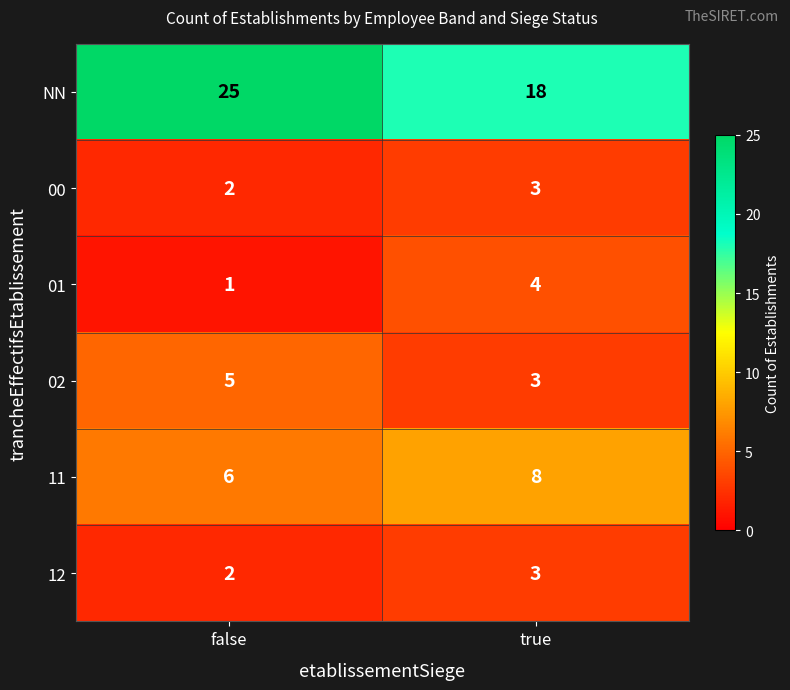

List the labels in order of 01 value, smallest first.

false, true